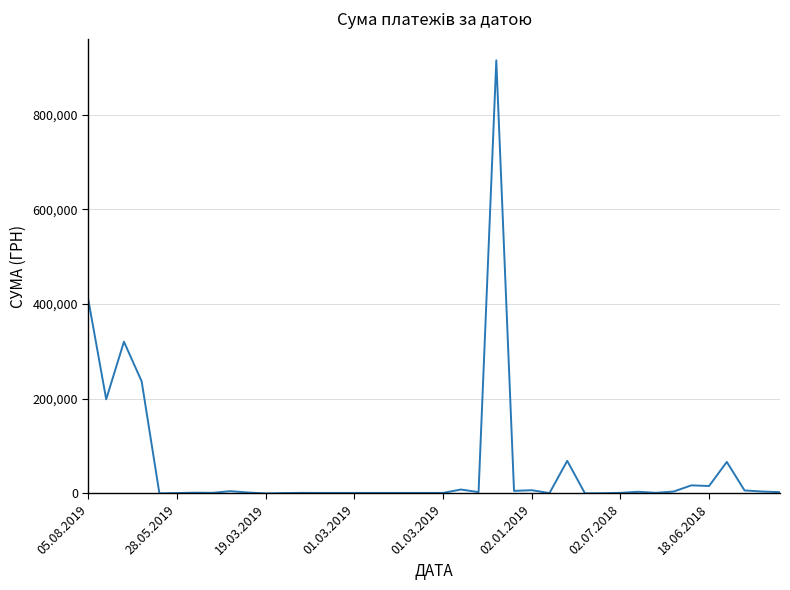

What is the greatest value displayed?

914737.5